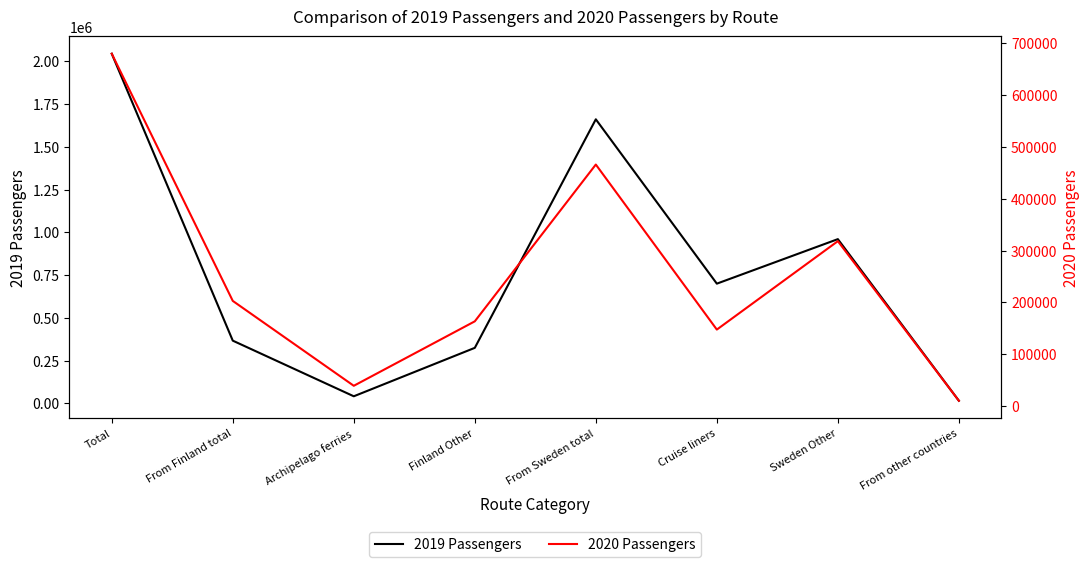

How many lines are shown in the chart?

2